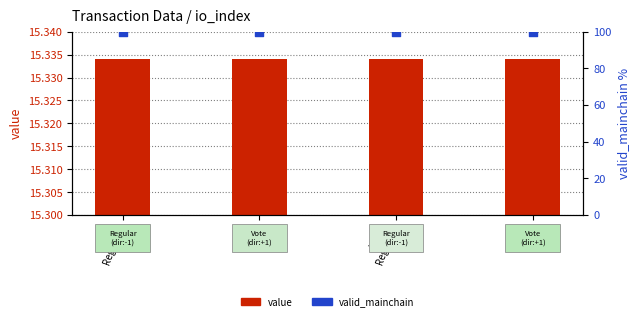

At which category is the sum across all series the highest?

io:0
Regular